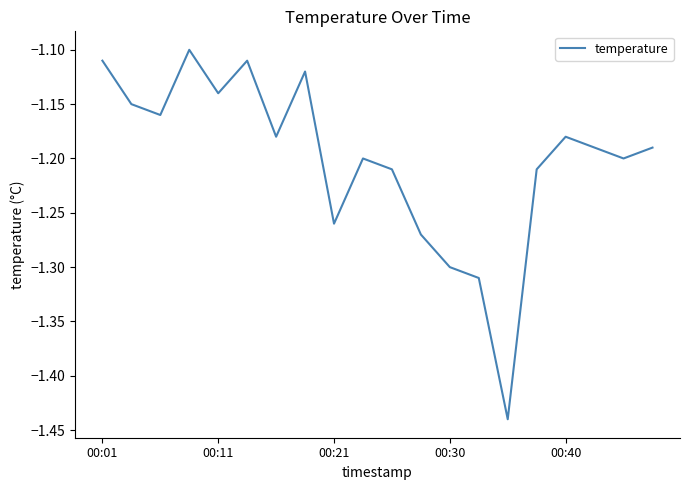

True or false: there are more than 2 points higher than both neighbors.

True